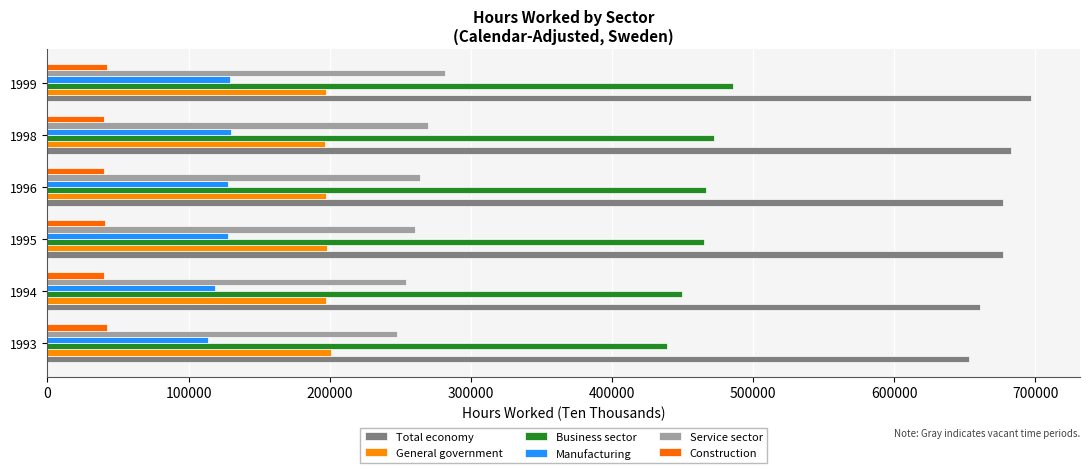

How many series are shown in this chart?

6